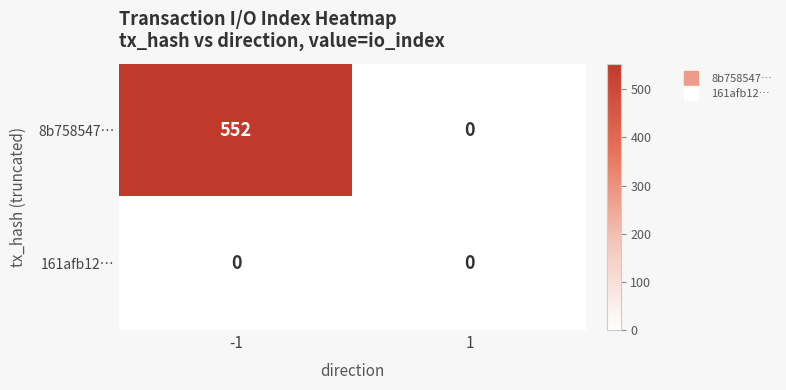

At which category is the sum across all series the highest?

-1